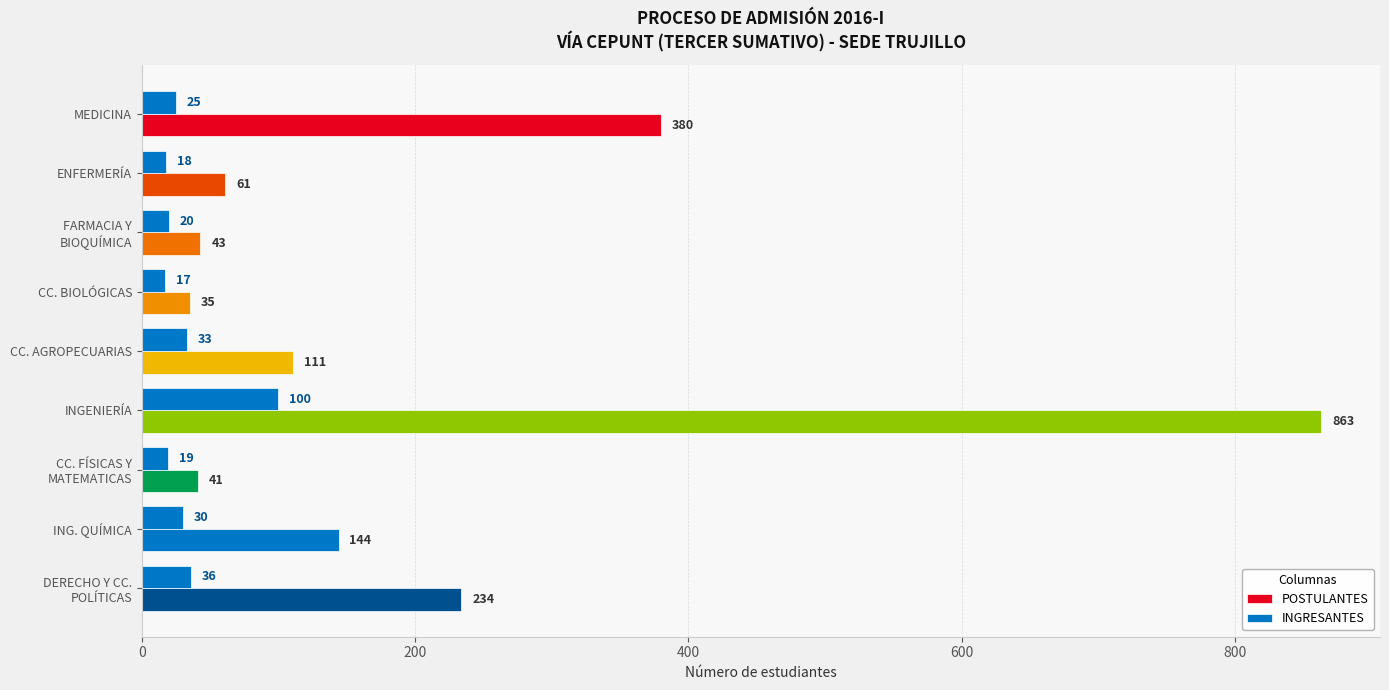

How many series are shown in this chart?

2